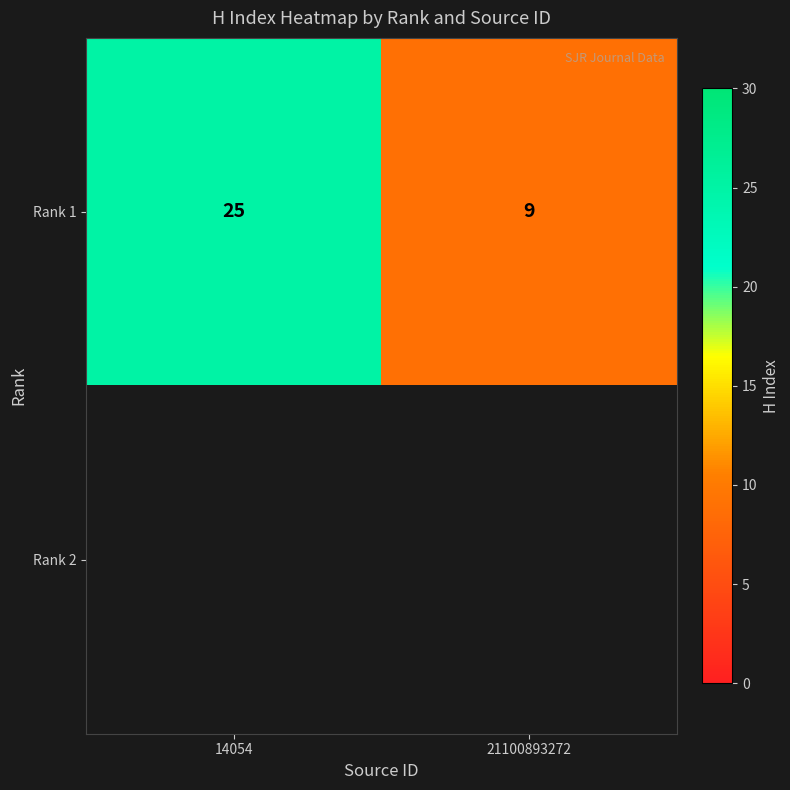

What is the difference between the maximum and minimum values in the Rank 1 series?

16